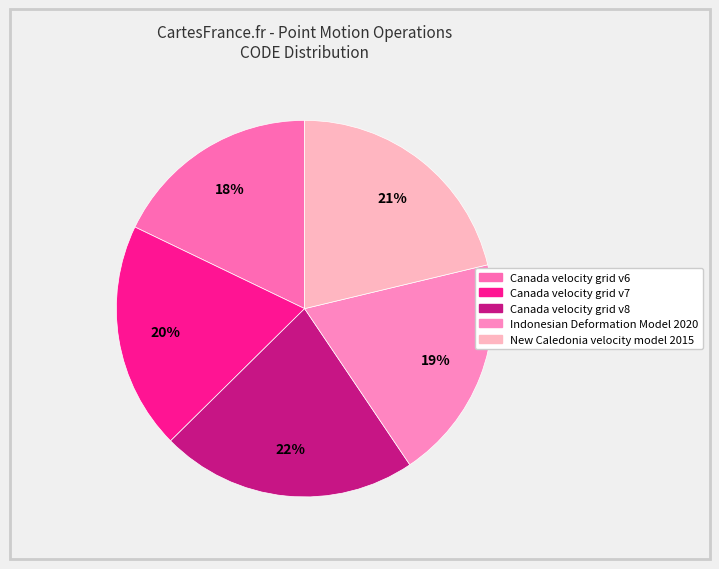

How many segments does this pie chart have?

5